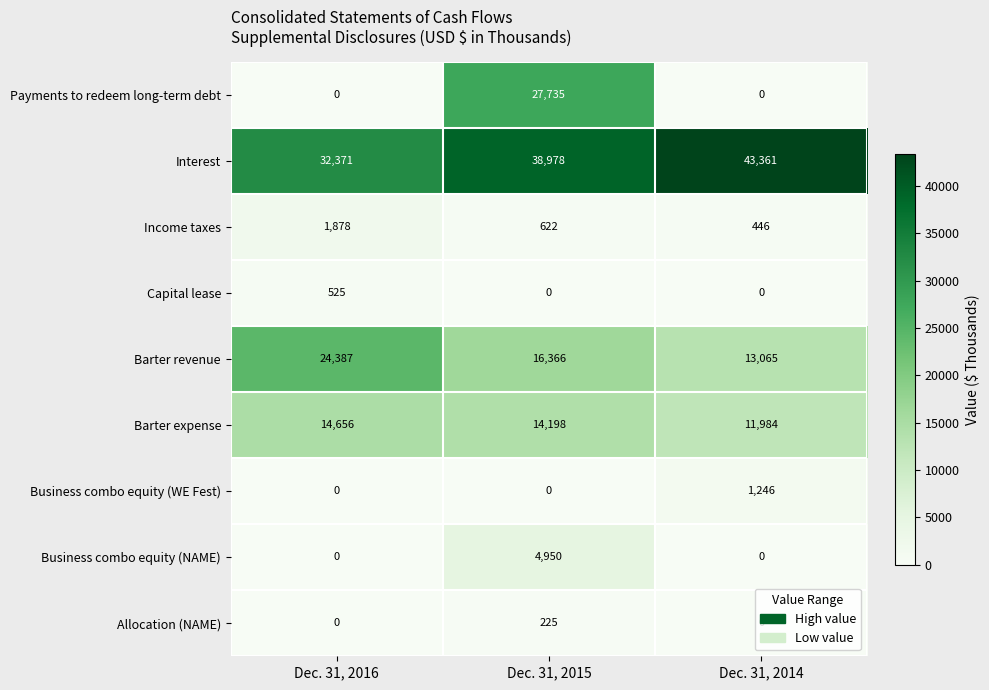

What is the spread (max minus min) of values at Dec. 31, 2015?

38978